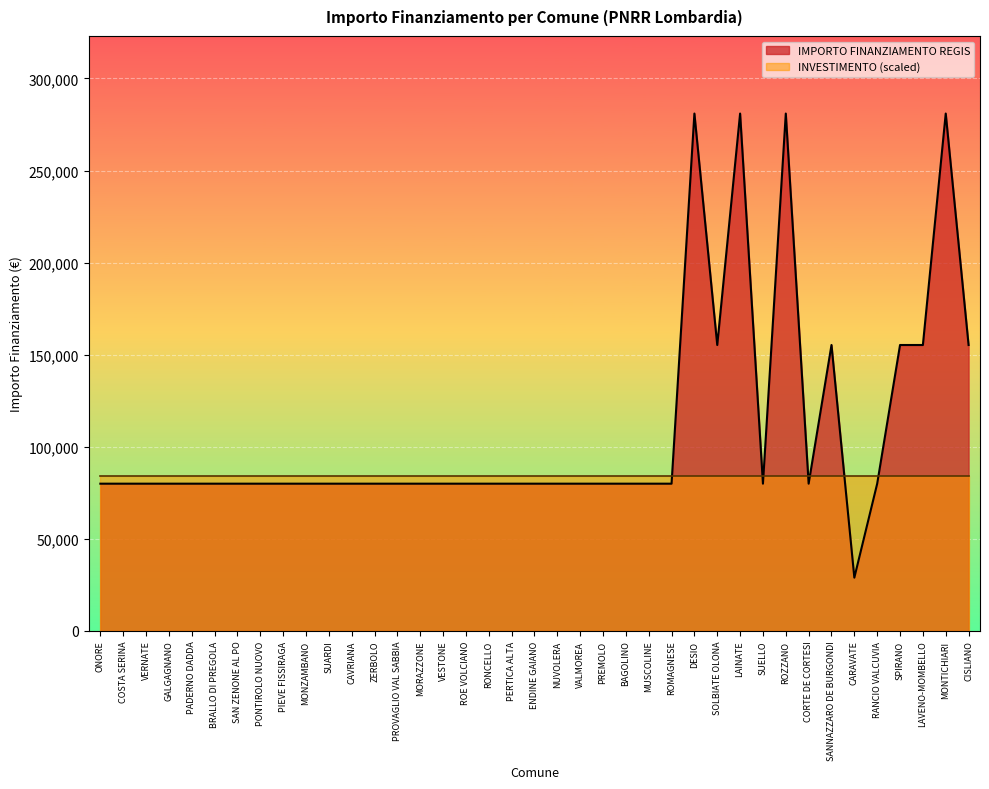

What is the label of the 36th point from the right?

GALGAGNANO